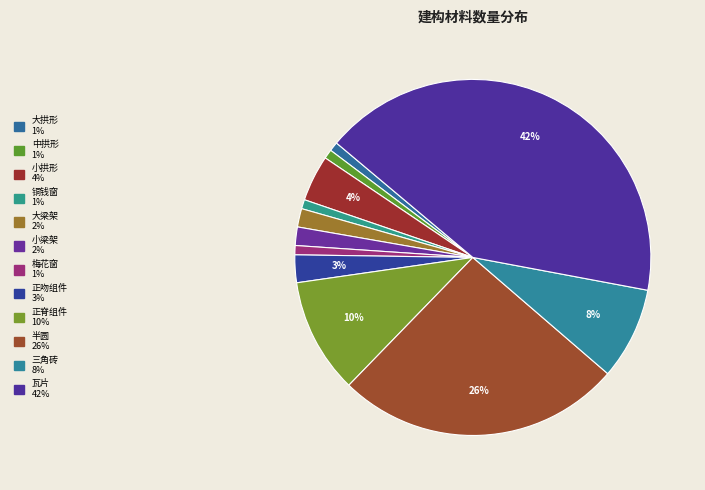

What is the smallest slice in the pie chart?

大拱形